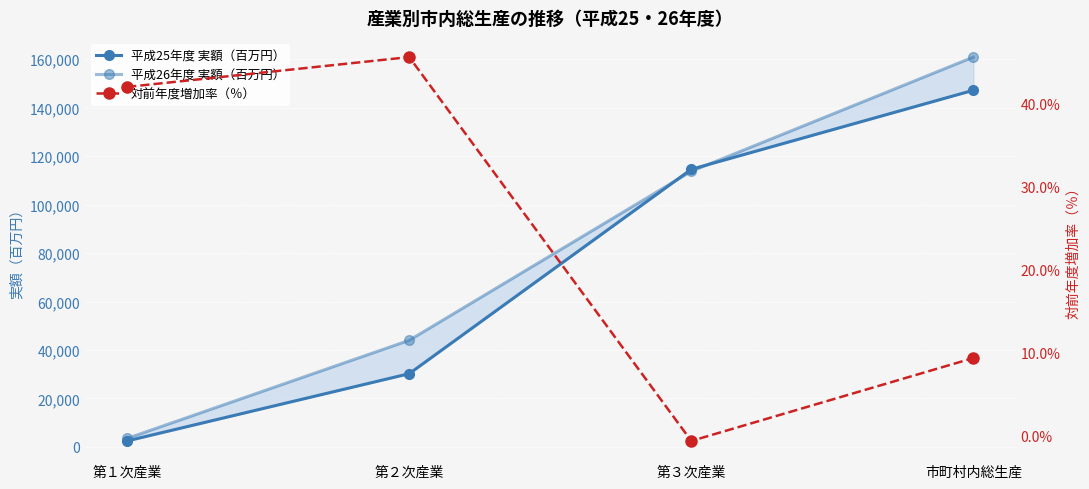

The 平成26年度 実額（百万円） series shows 26543.4 at 第２次産業. True or false?

False